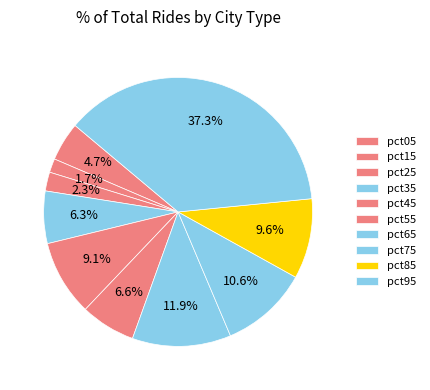

Is it true that pct35 is 13% of the pie?

False